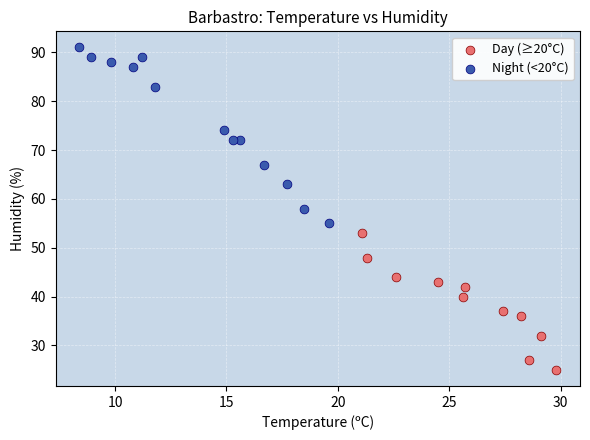

Which series contains the lowest Y value?

Day (≥20°C)